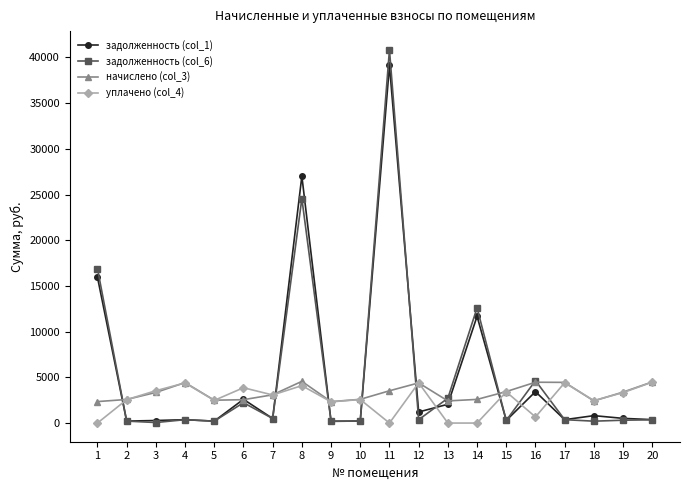

How many series are shown in this chart?

4